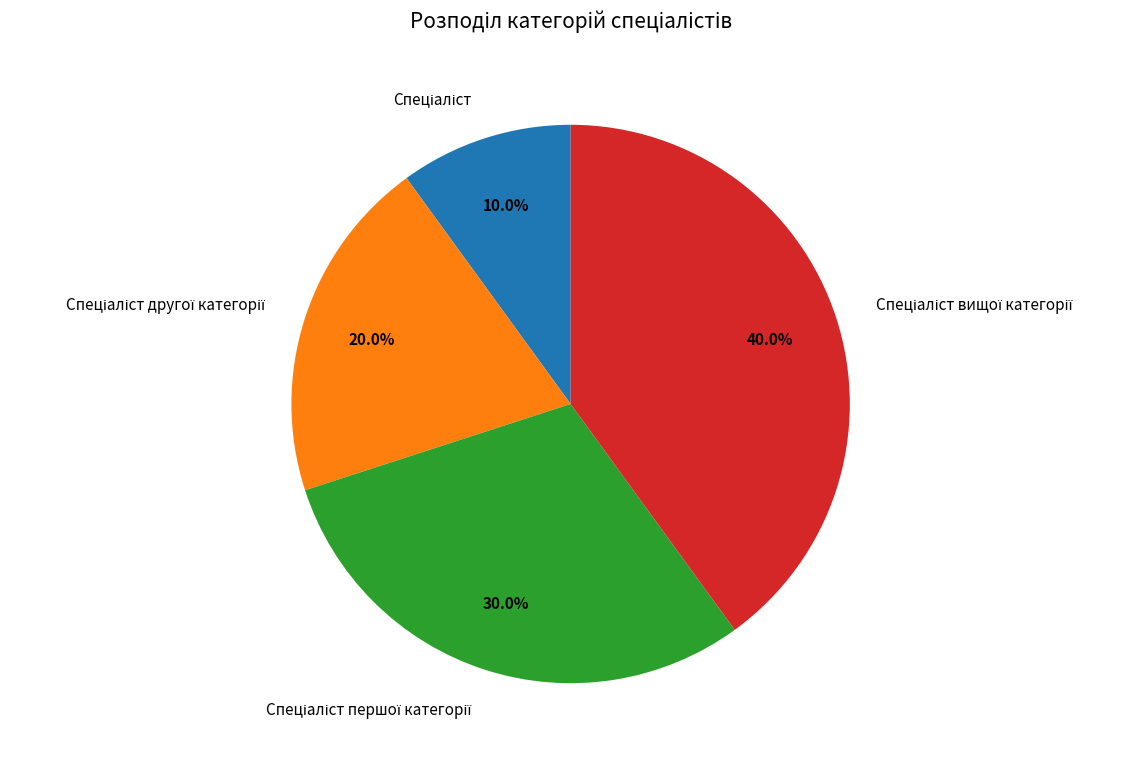

Is there any slice that represents more than half of the pie?

No